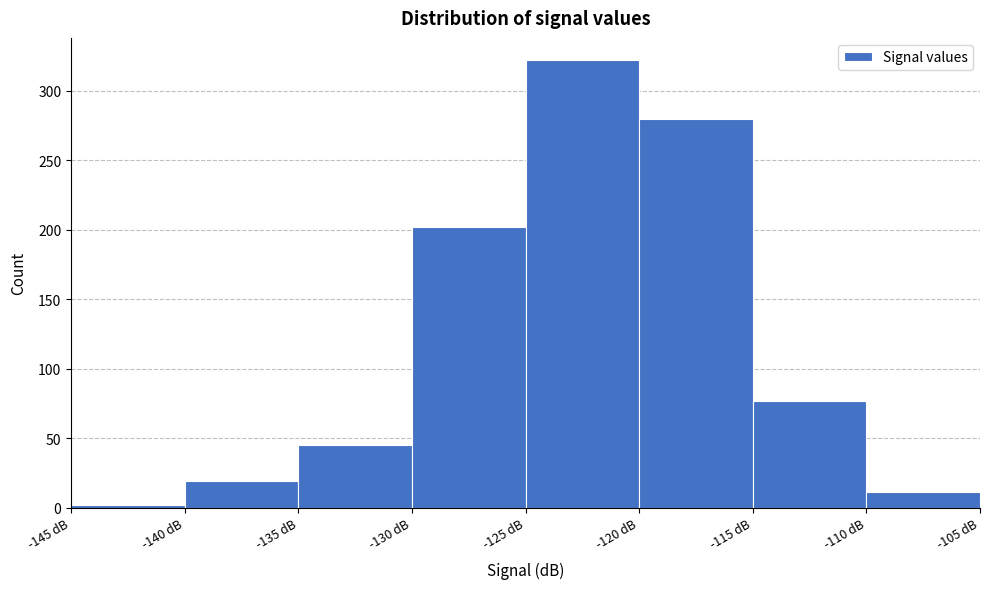

Over which range of the x-axis is the bar tallest?

-125 to -120